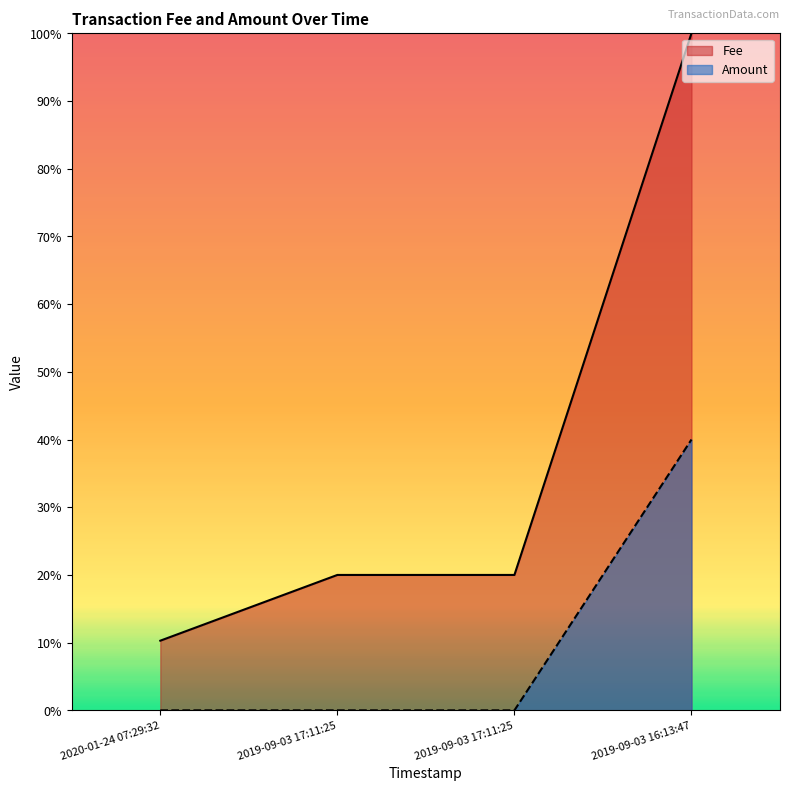

The value of Fee at 2019-09-03 17:11:25 is 0.2. True or false?

True